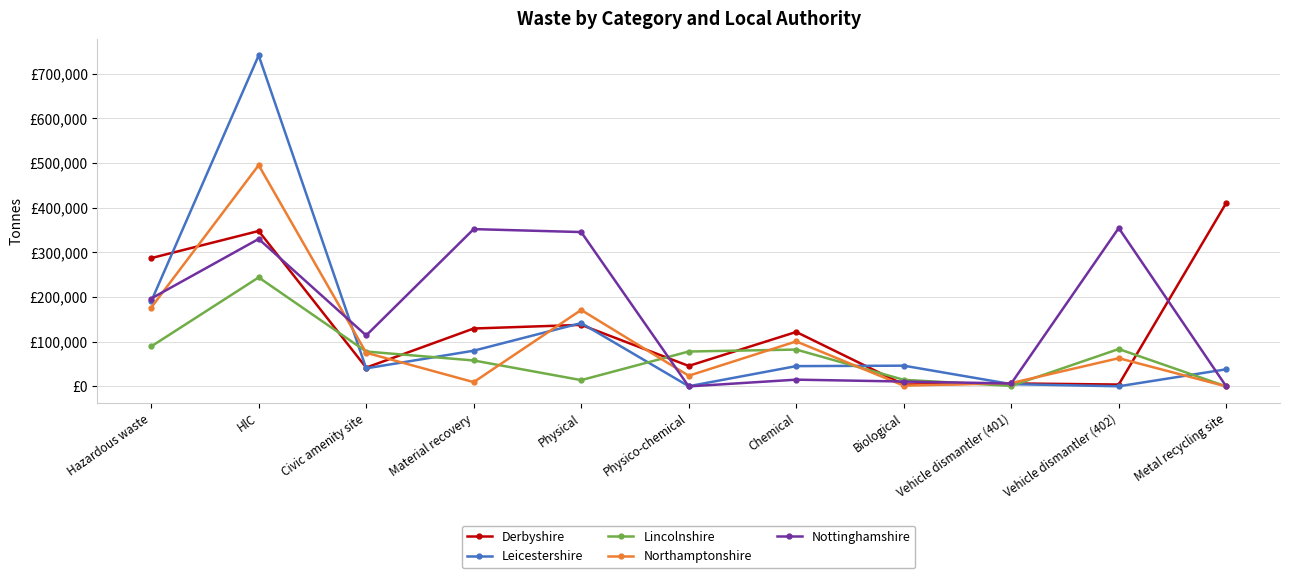

The value of Northamptonshire at Biological is 1788.5. True or false?

True